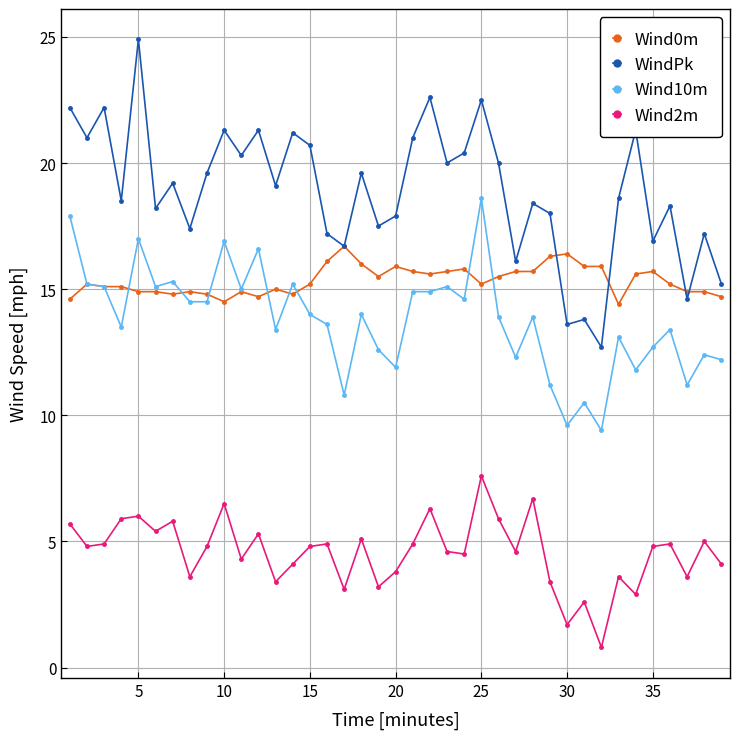

Which series has the widest spread of values?

WindPk